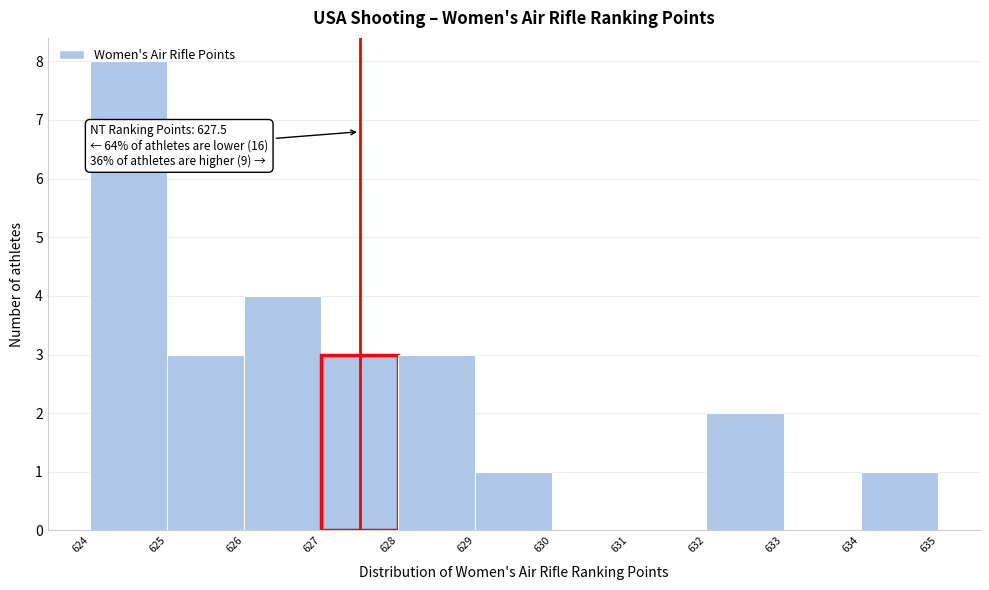

Which range on the x-axis has the tallest bar?

624 to 625